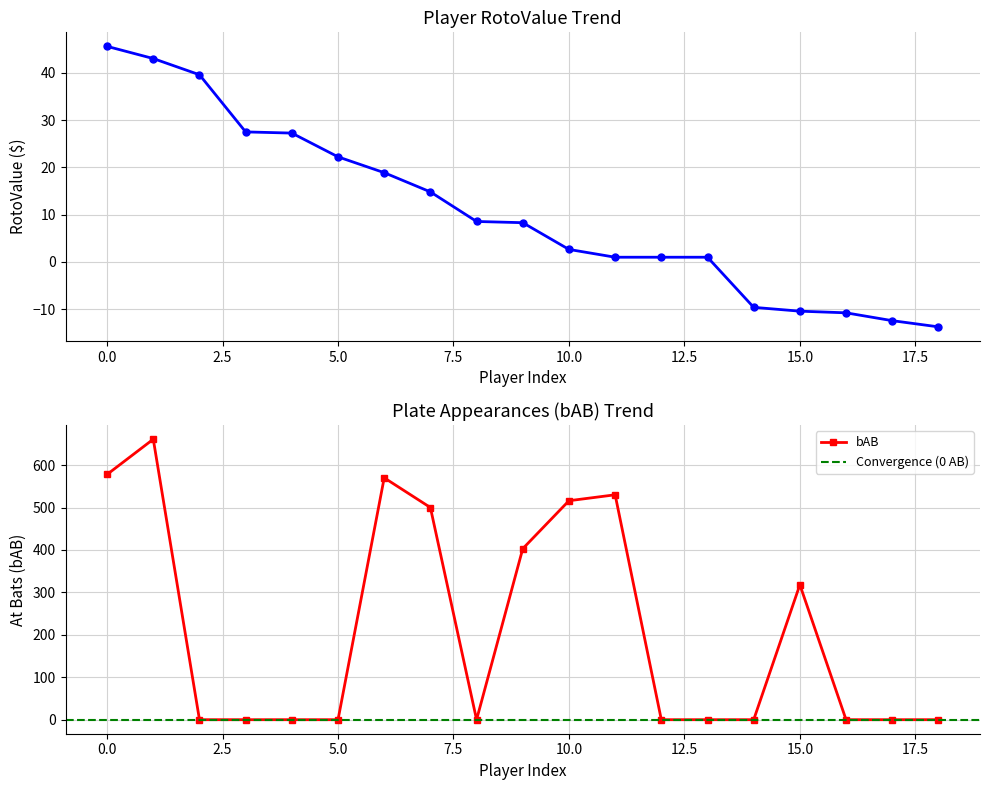

At which label is bAB closest to 330?

15.0